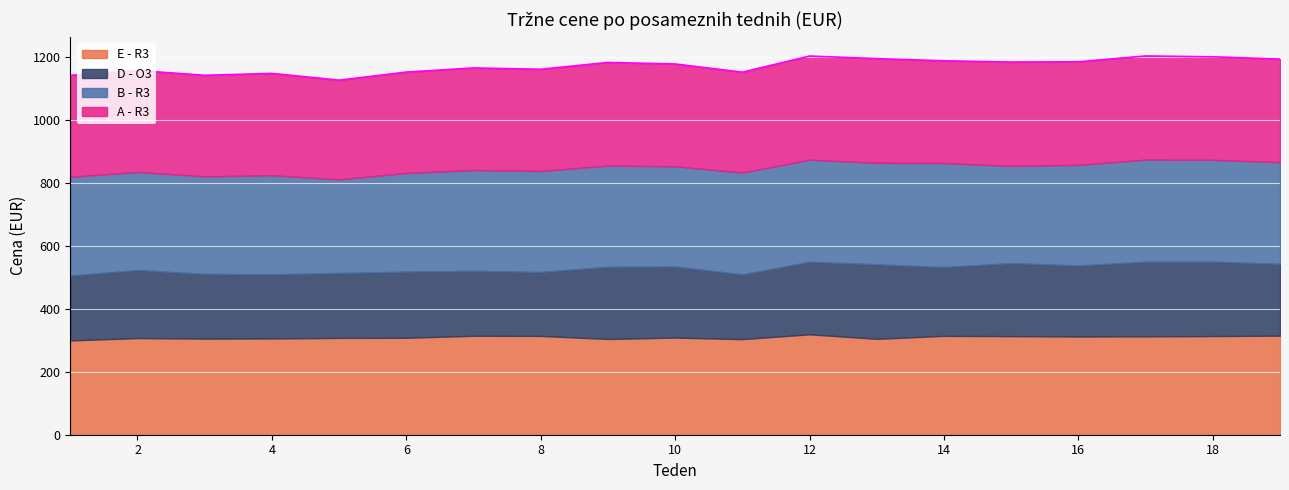

What is the difference between the maximum and minimum values in the E - R3 series?

19.6